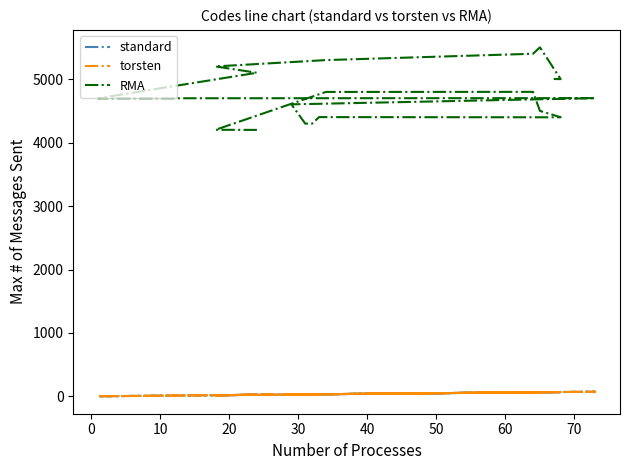

Where does the standard series first go above 34?

20